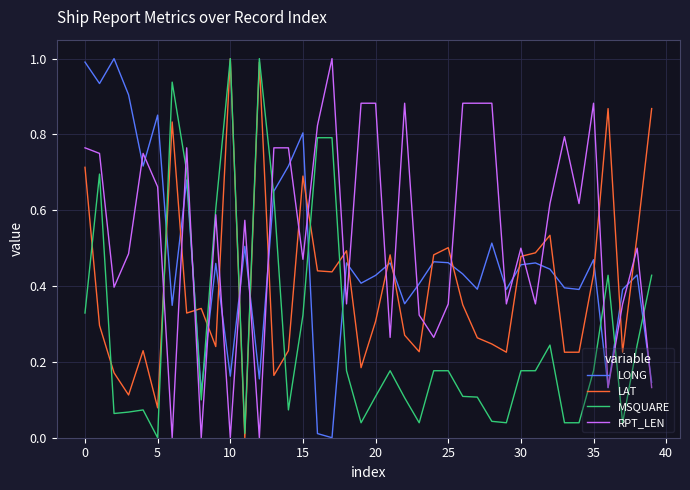

Which series has the largest total across all categories?

RPT_LEN